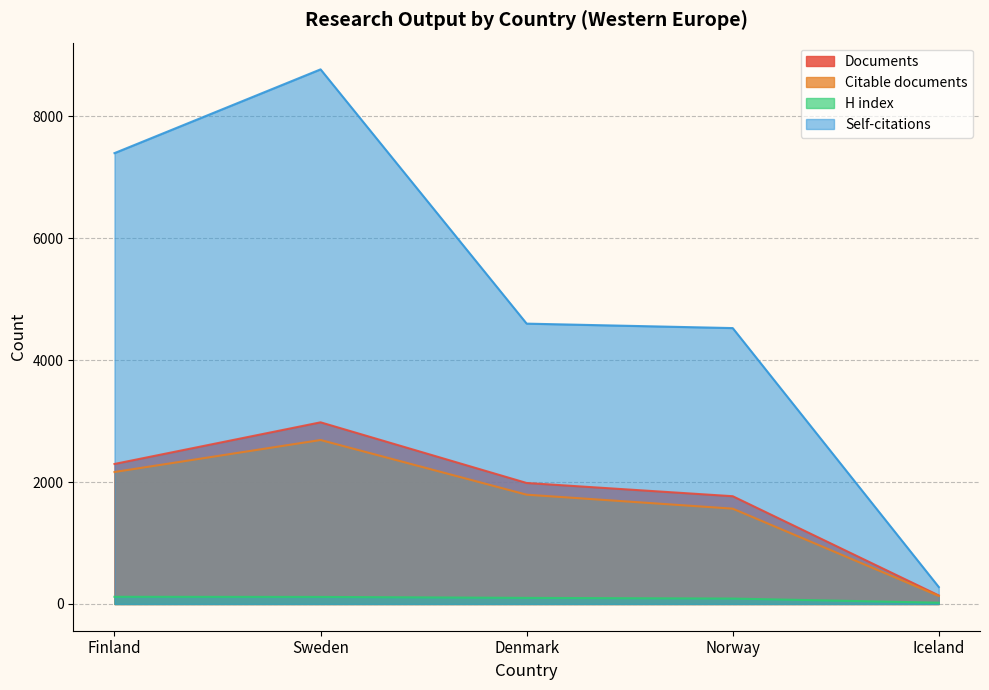

What position from the right is Norway?

2